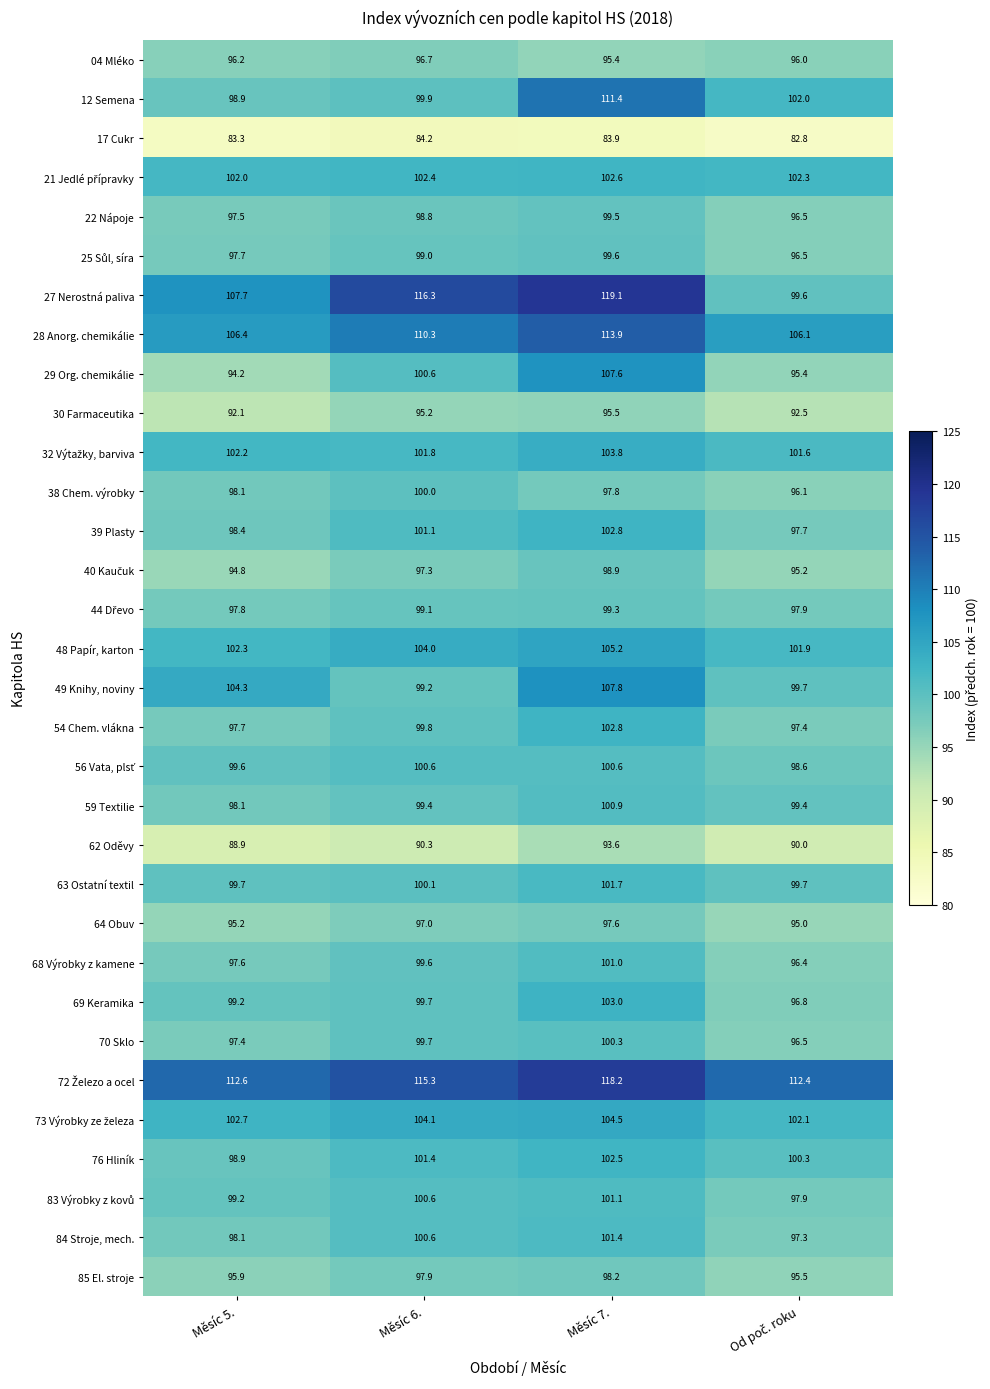

What is the difference between the 68 Výrobky z kamene values at Měsíc 5. and Měsíc 6.?

2.0